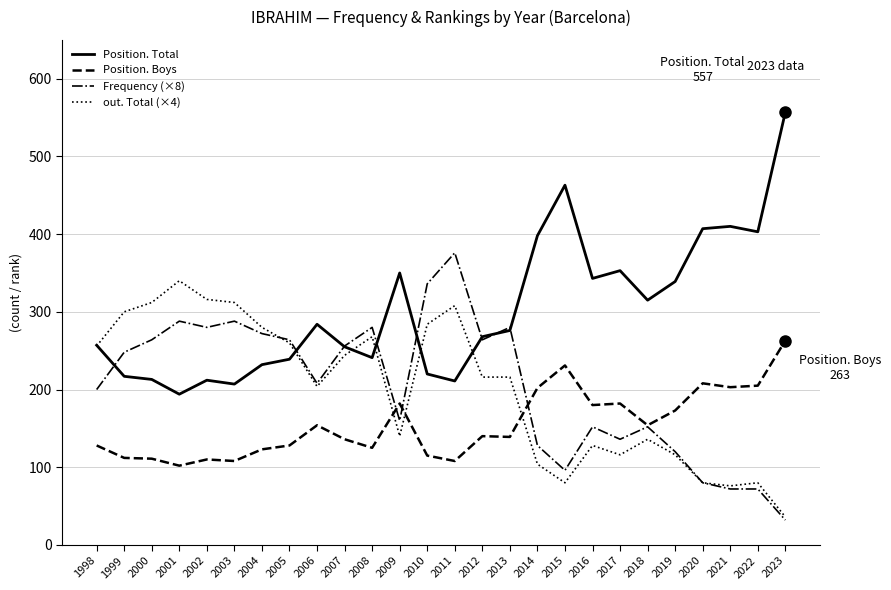

What is the difference between the highest and lowest values at 2004?

157